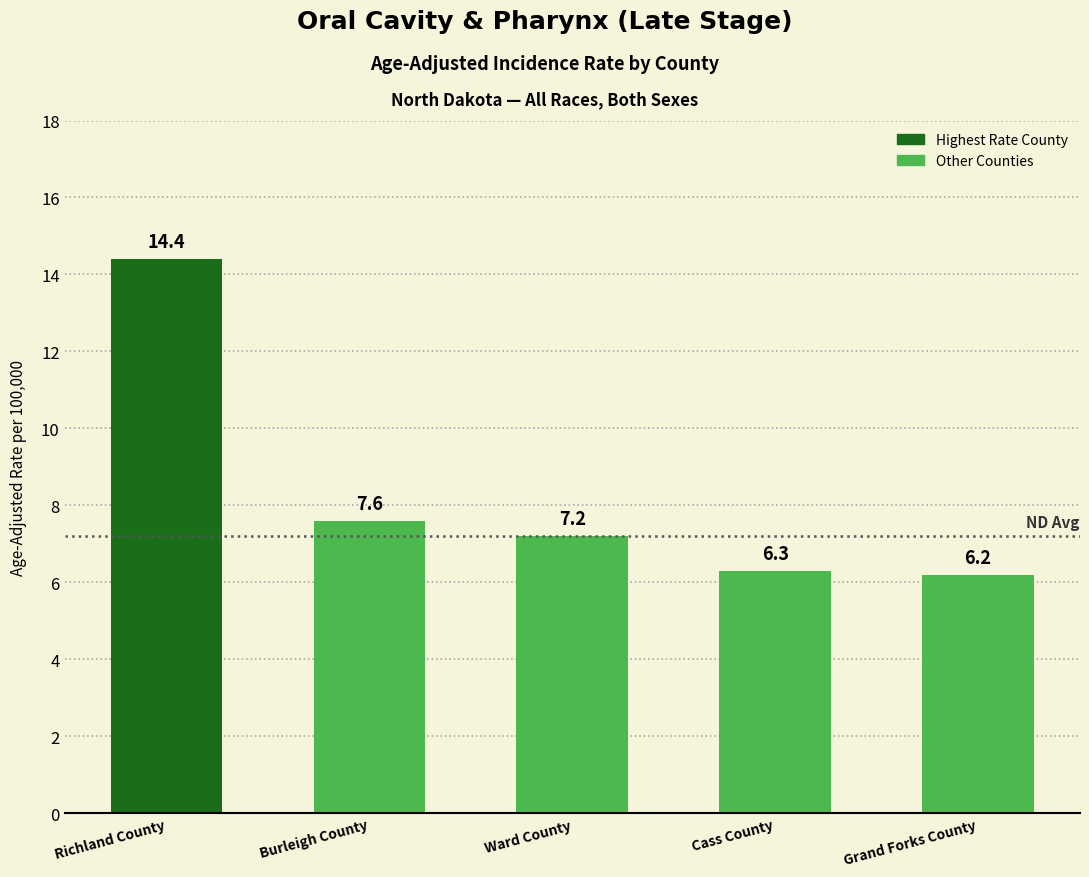

What position from the right is Cass County?

2